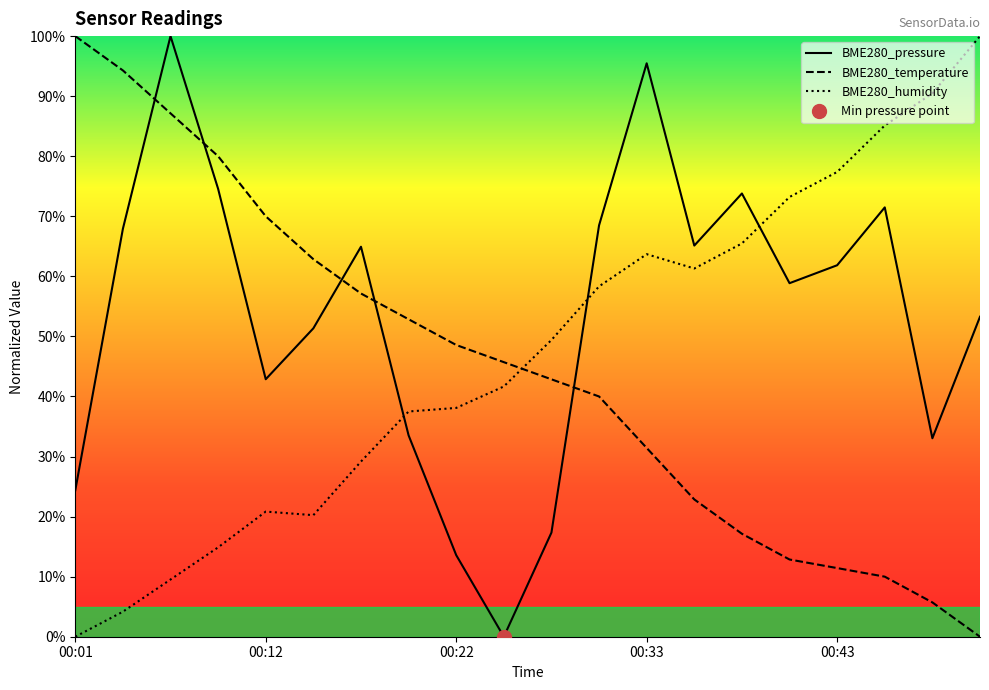

Count the number of categories in the chart.

20